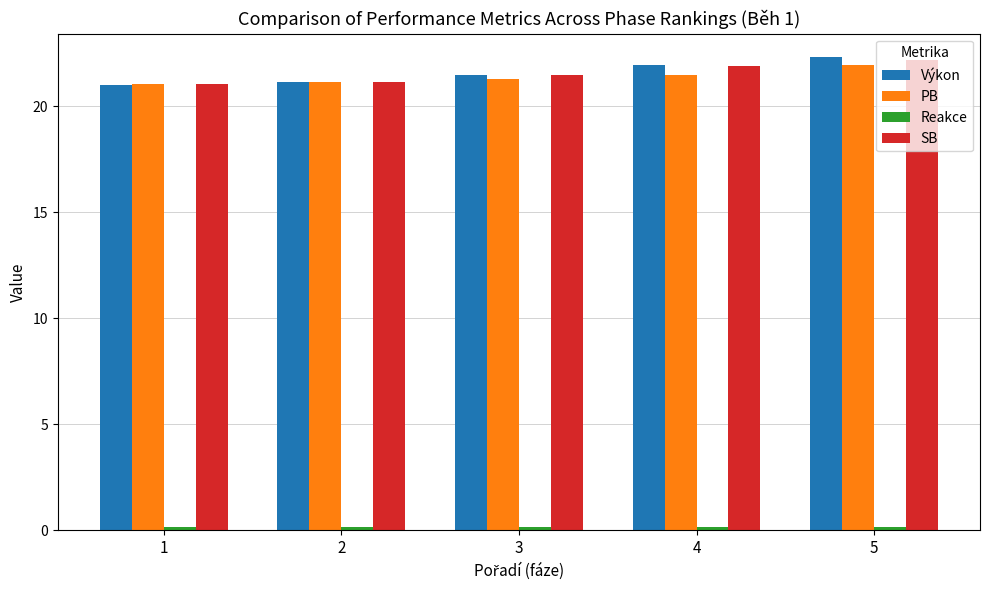

Is it true that Výkon equals 21.1 at 2?

True